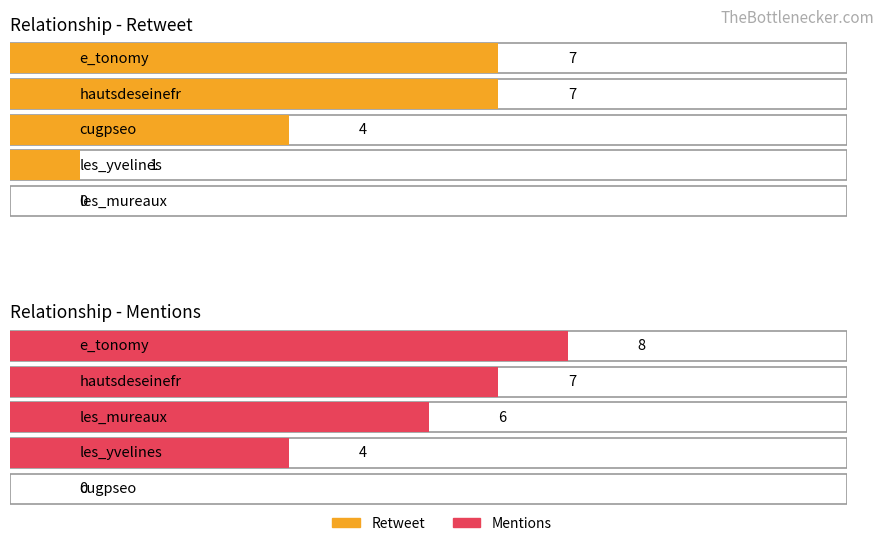

Is it true that Retweet equals 1 at mysenseicoach?

False